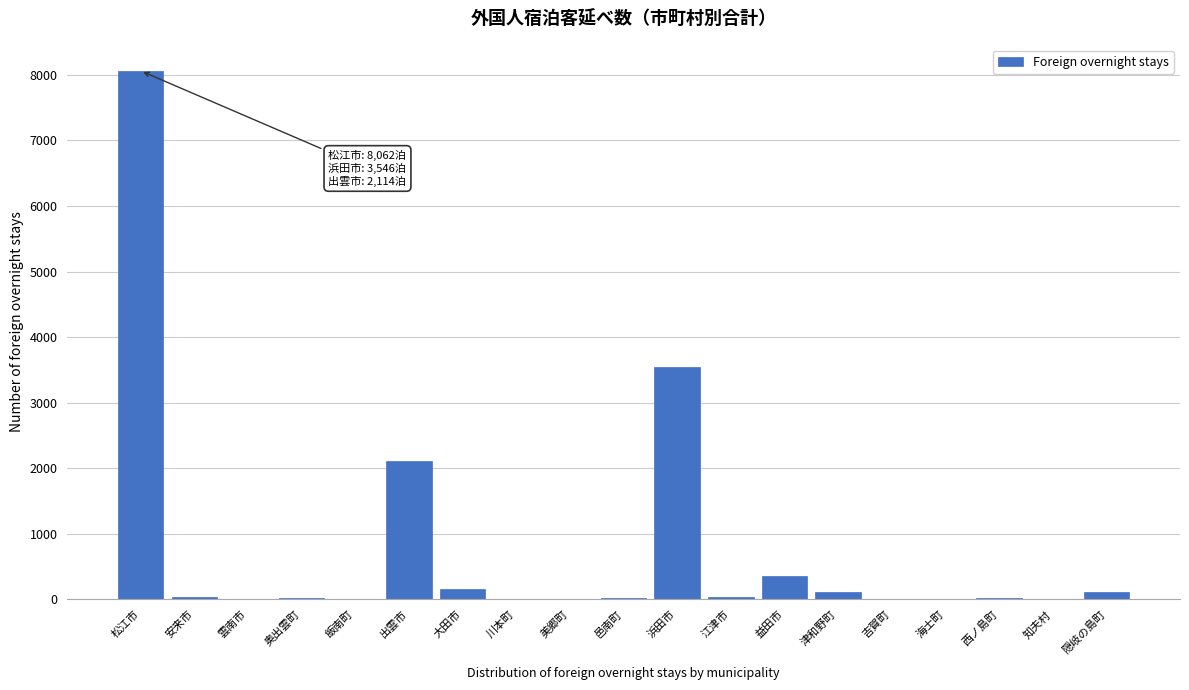

The chart shows a value of 0 at 知夫村. True or false?

True